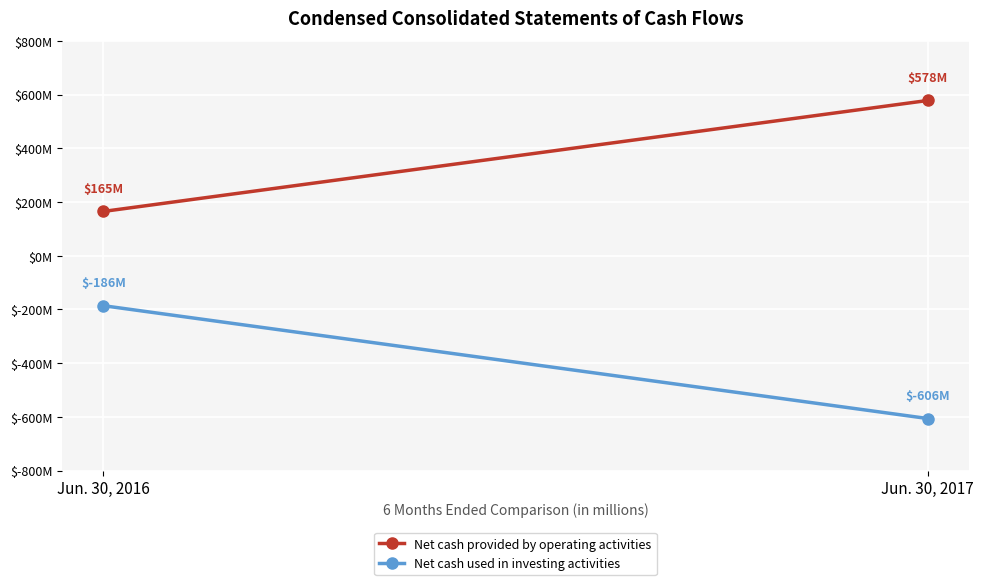

What is the greatest value displayed?

578